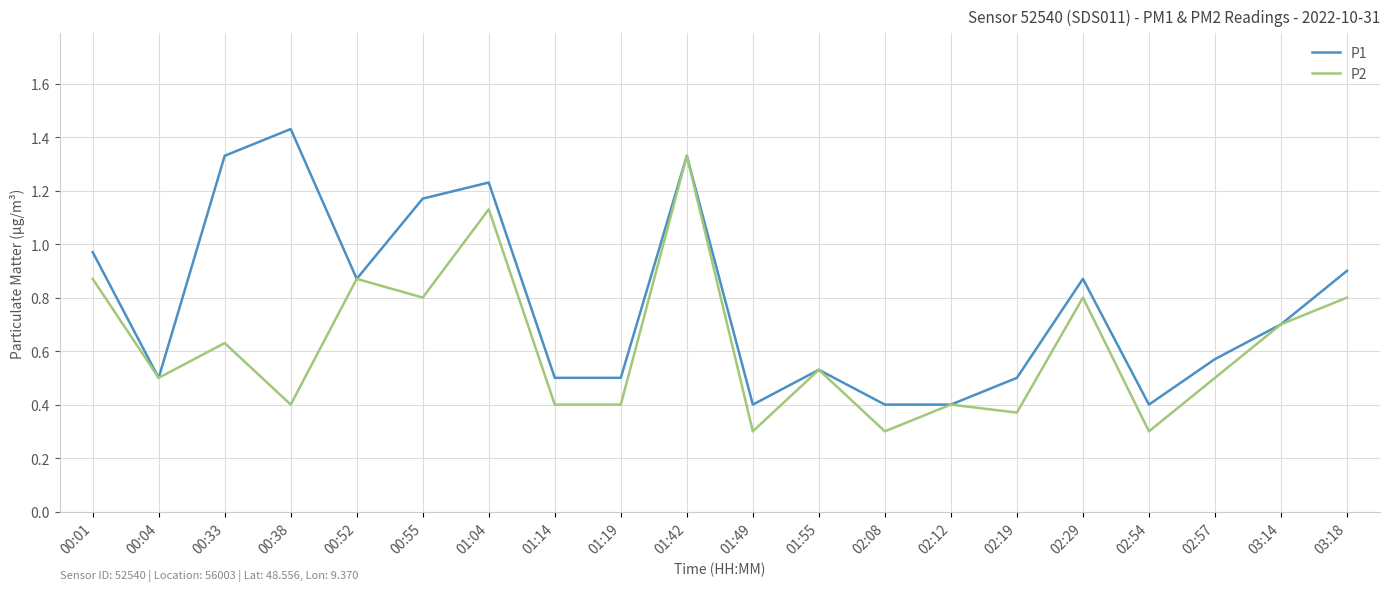

What position from the left is 02:57?

18